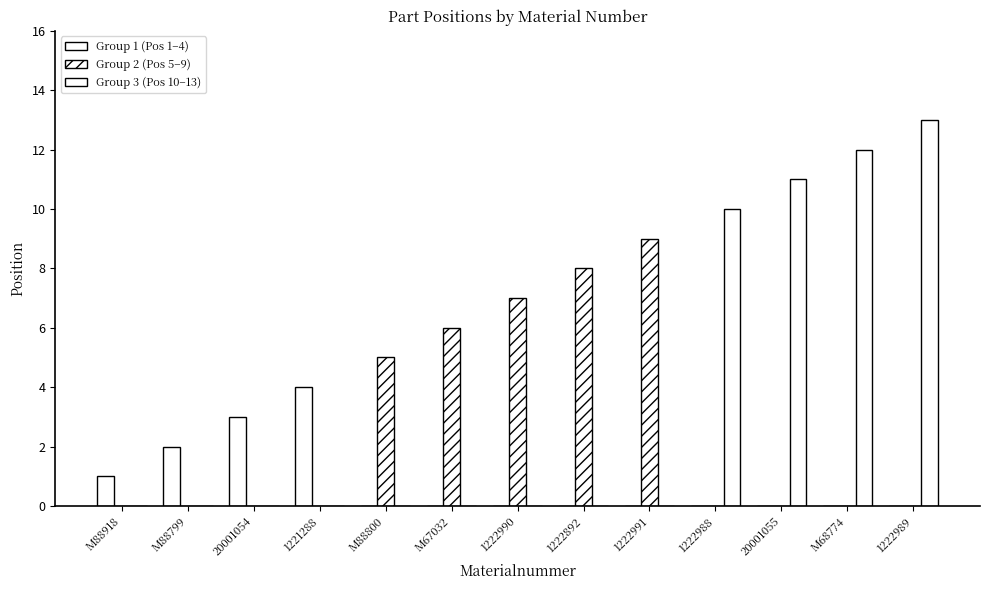

How many data points does each series have?

13